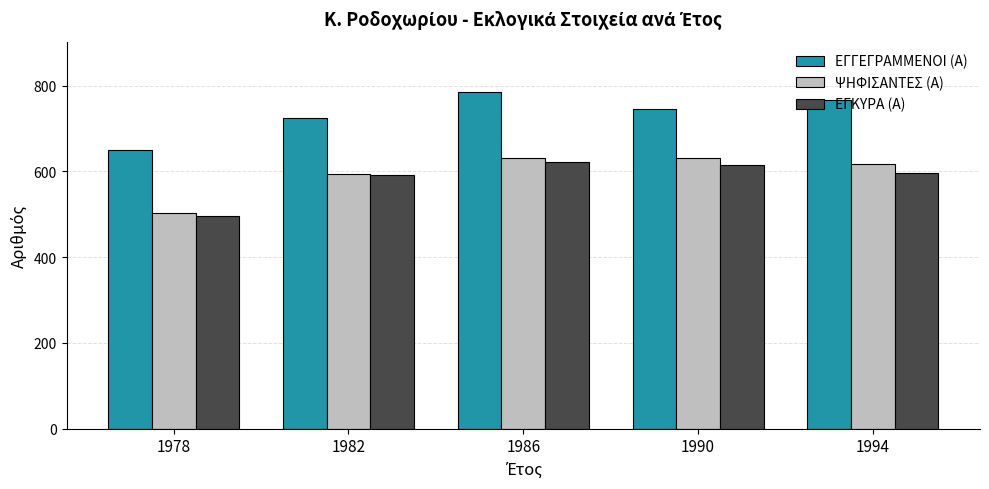

What is the total value across all series at 1978?

1649